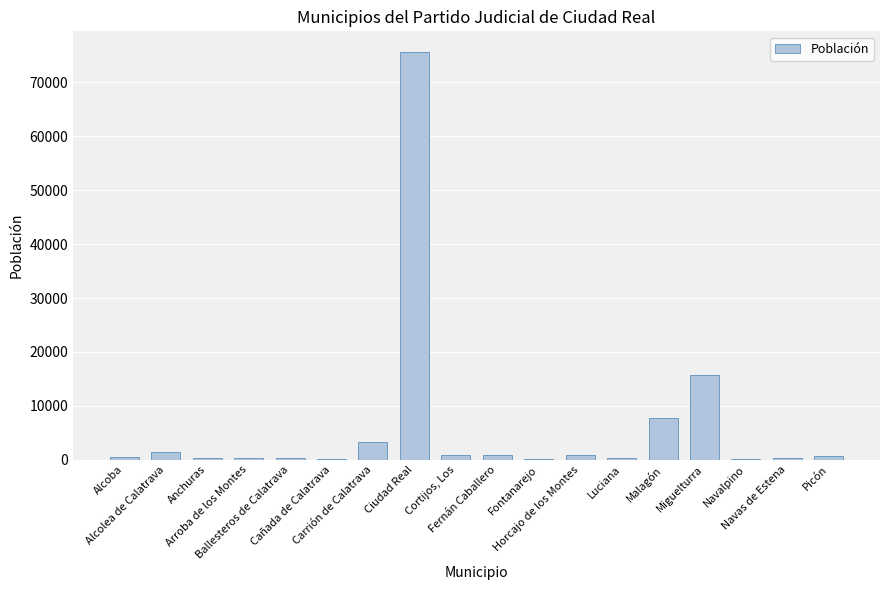

What is the sum of all values?

109947